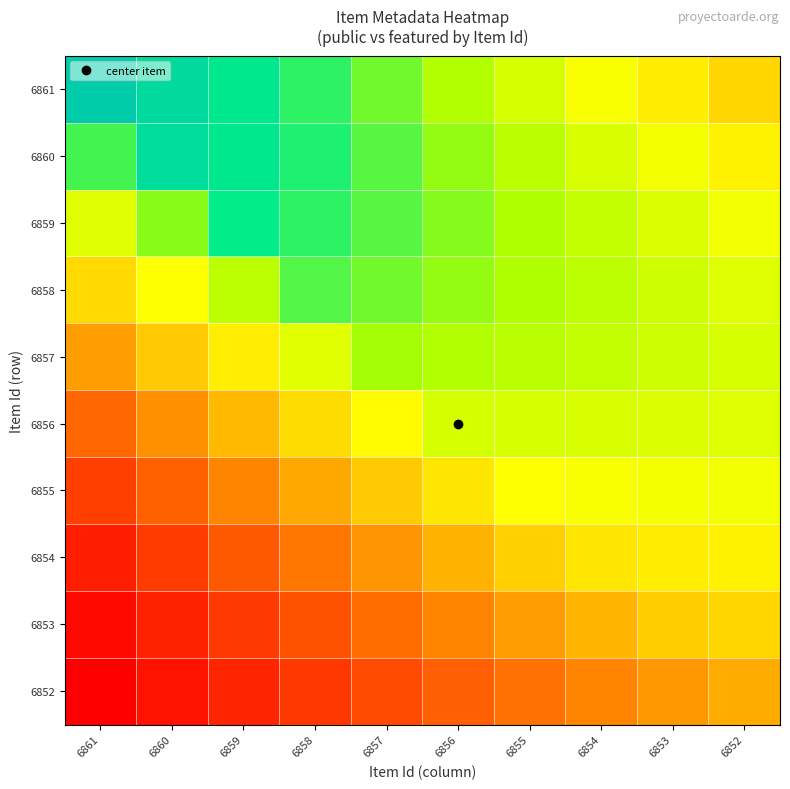

Reading left to right, what are all the values shown in this chart?

6861: 6861=1.0	6860=0.9	6859=0.9	6858=0.8	6857=0.8	6856=0.7	6855=0.6	6854=0.6	6853=0.5	6852=0.5
6860: 6861=0.8	6860=0.9	6859=0.9	6858=0.8	6857=0.8	6856=0.7	6855=0.7	6854=0.6	6853=0.6	6852=0.5
6859: 6861=0.6	6860=0.7	6859=0.9	6858=0.8	6857=0.8	6856=0.7	6855=0.7	6854=0.7	6853=0.6	6852=0.6
6858: 6861=0.5	6860=0.6	6859=0.7	6858=0.8	6857=0.8	6856=0.7	6855=0.7	6854=0.7	6853=0.7	6852=0.6
6857: 6861=0.3	6860=0.4	6859=0.5	6858=0.6	6857=0.7	6856=0.7	6855=0.7	6854=0.7	6853=0.7	6852=0.6
6856: 6861=0.2	6860=0.3	6859=0.4	6858=0.5	6857=0.6	6856=0.6	6855=0.6	6854=0.6	6853=0.6	6852=0.6
6855: 6861=0.1	6860=0.2	6859=0.3	6858=0.4	6857=0.4	6856=0.5	6855=0.6	6854=0.6	6853=0.6	6852=0.6
6854: 6861=0.1	6860=0.1	6859=0.2	6858=0.3	6857=0.3	6856=0.4	6855=0.4	6854=0.5	6853=0.5	6852=0.5
6853: 6861=0.0	6860=0.1	6859=0.1	6858=0.2	6857=0.2	6856=0.3	6855=0.3	6854=0.4	6853=0.4	6852=0.5
6852: 6861=0.0	6860=0.0	6859=0.1	6858=0.1	6857=0.2	6856=0.2	6855=0.2	6854=0.3	6853=0.3	6852=0.4